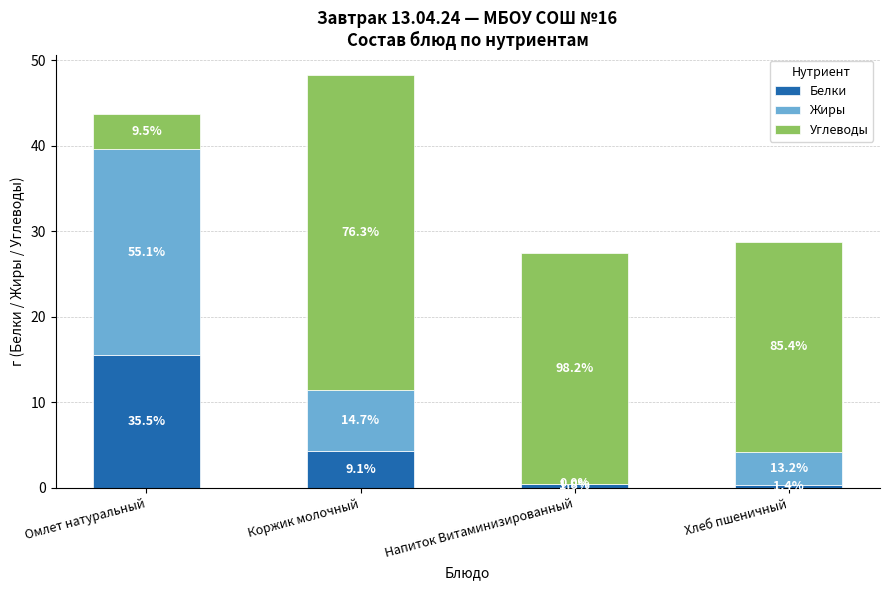

Are the bars horizontal?

No